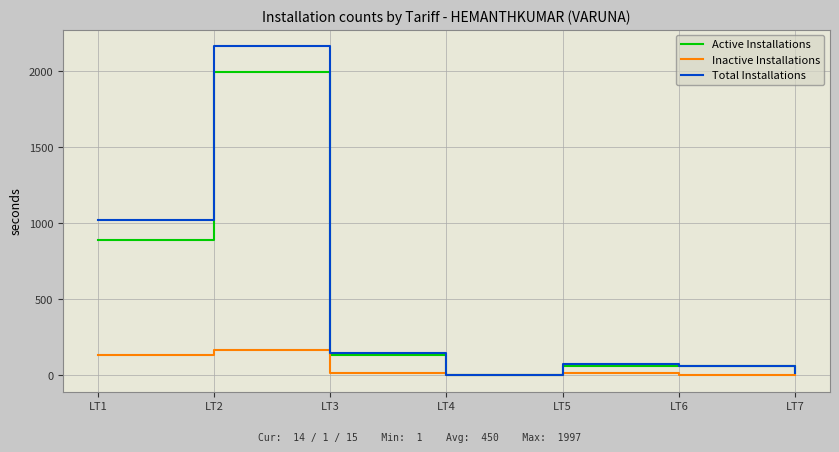

What is the highest value of the Inactive Installations series?

169